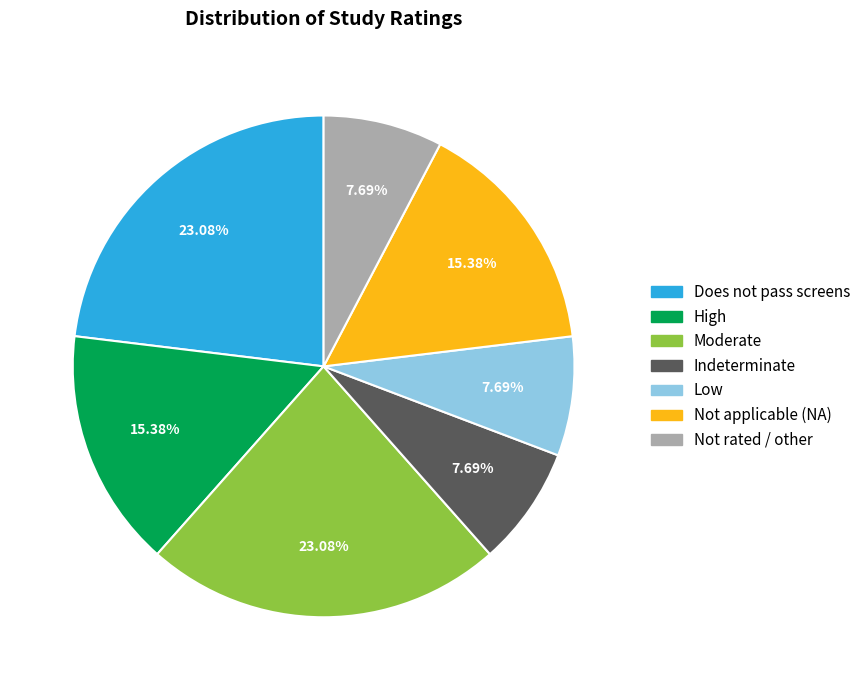

Do Low and Indeterminate together represent more than half of the pie?

No